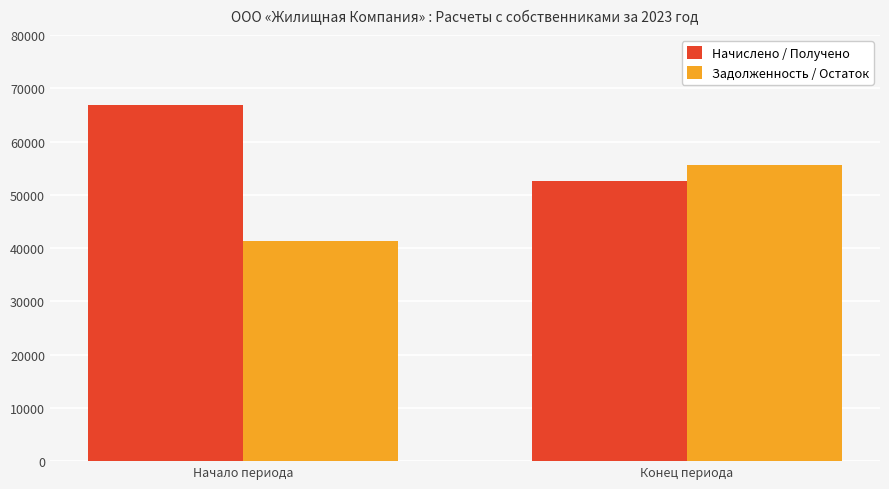

What is the average value of the Начислено / Получено series?

59815.5